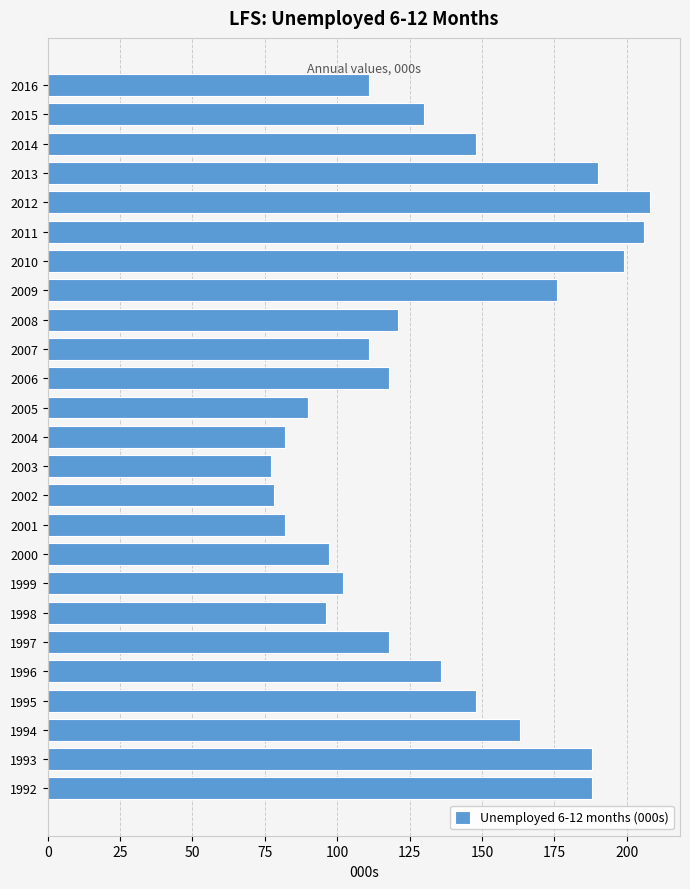

Reading top to bottom, transcribe all the data shown in this chart.

111	130	148	190	208	206	199	176	121	111	118	90	82	77	78	82	97	102	96	118	136	148	163	188	188